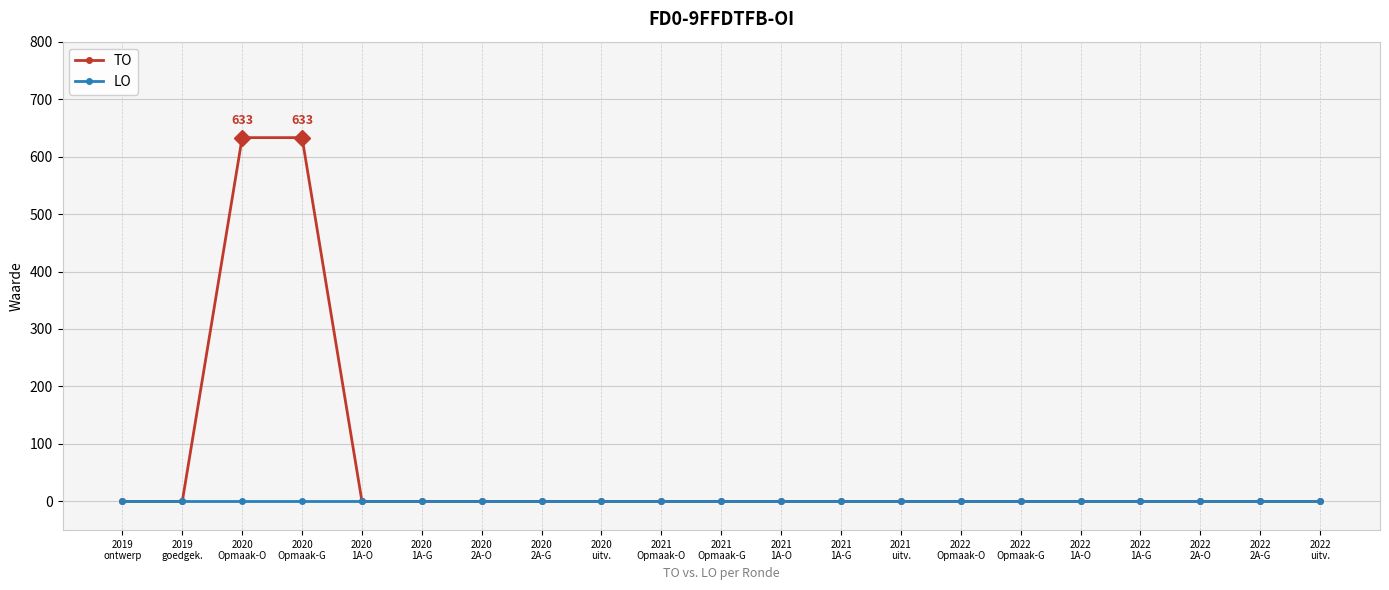

What is the maximum value shown in the chart?

633